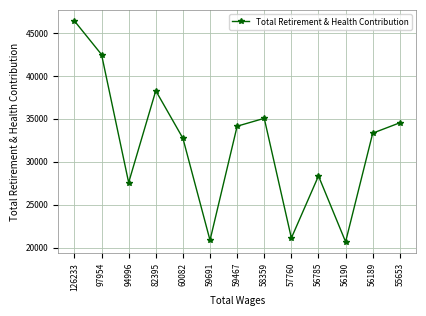

Is this an area chart (filled region under the line)?

No